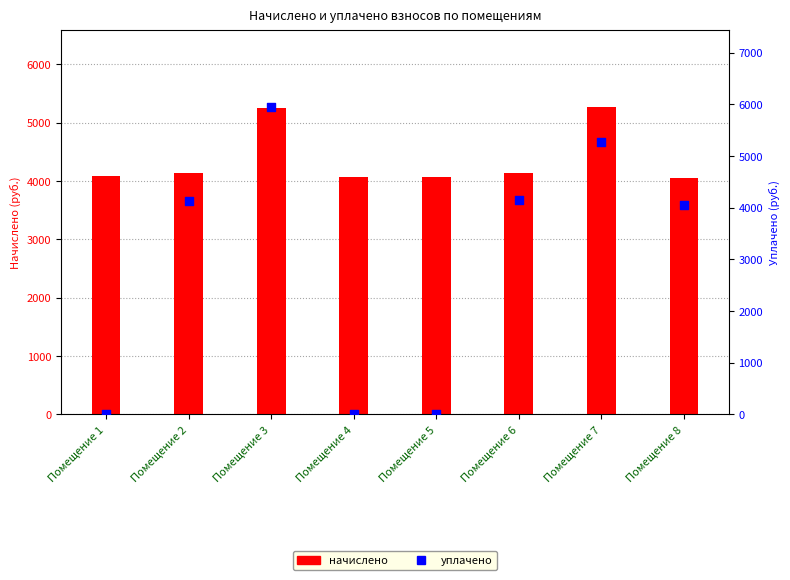

What is the total value across all series at Помещение 6?

8289.1